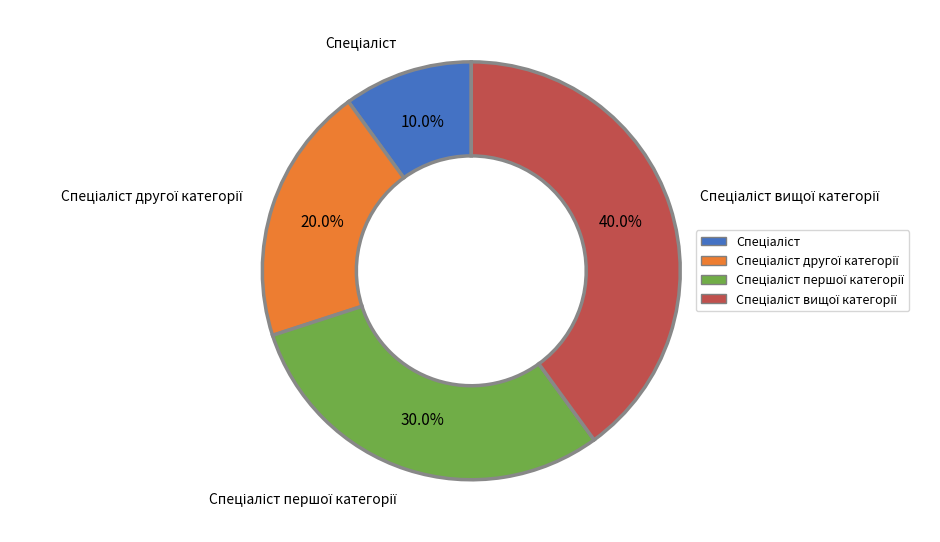

Does any single category account for the majority?

No